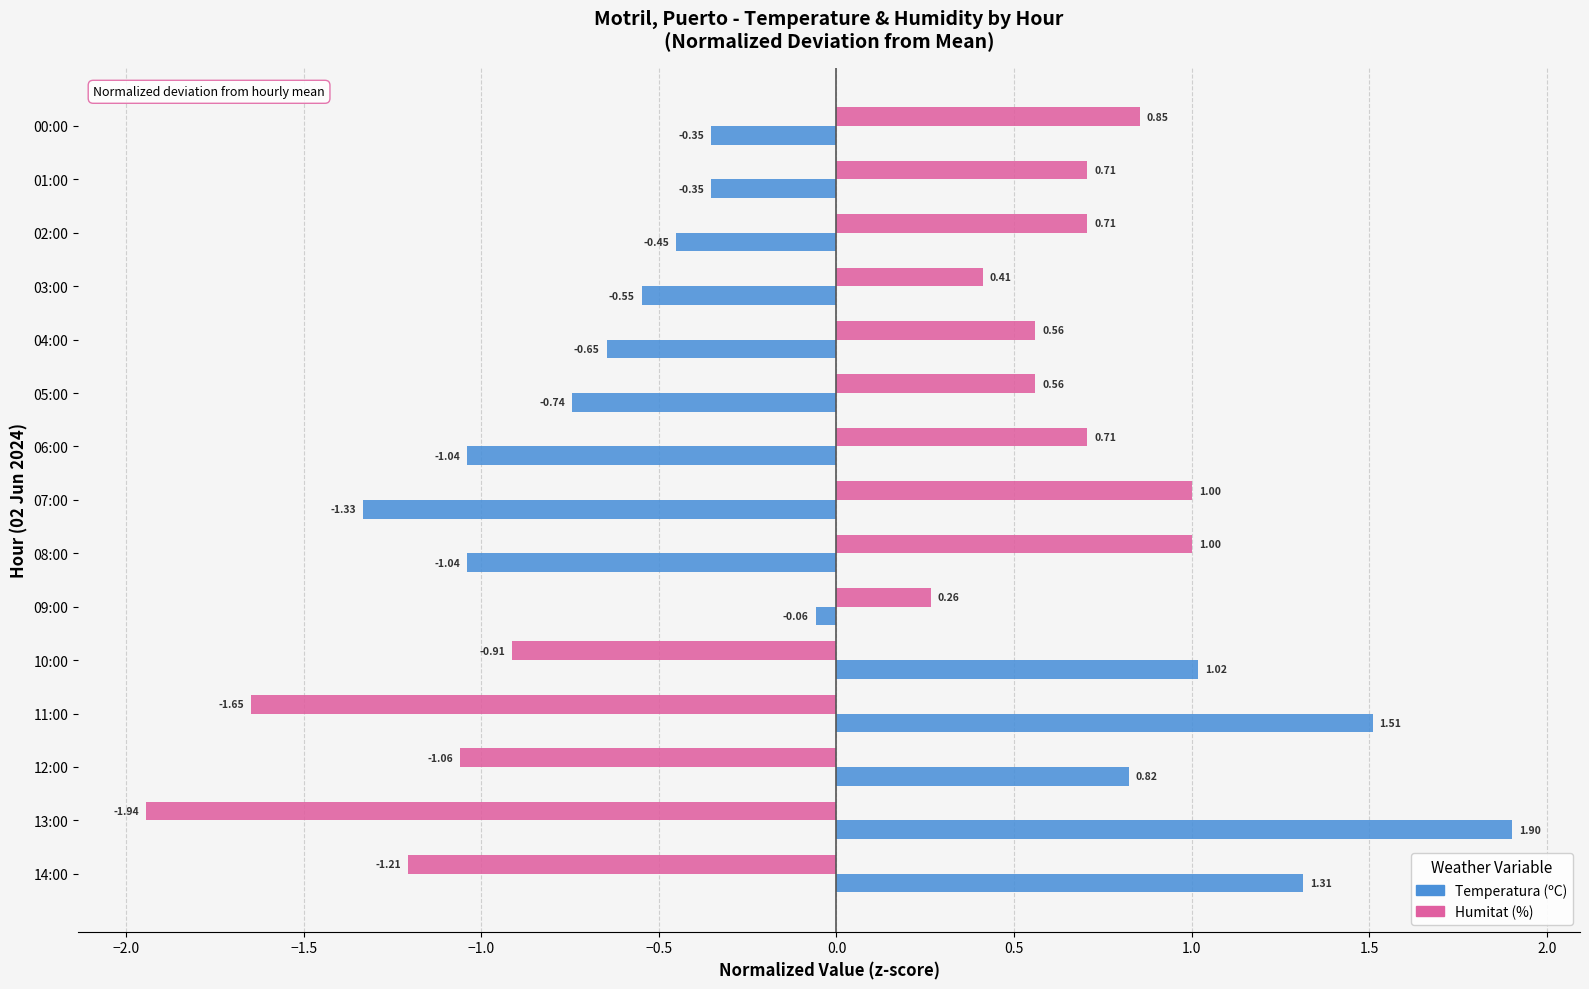

What is the difference between the maximum and minimum values in the Humitat (%) series?

2.9